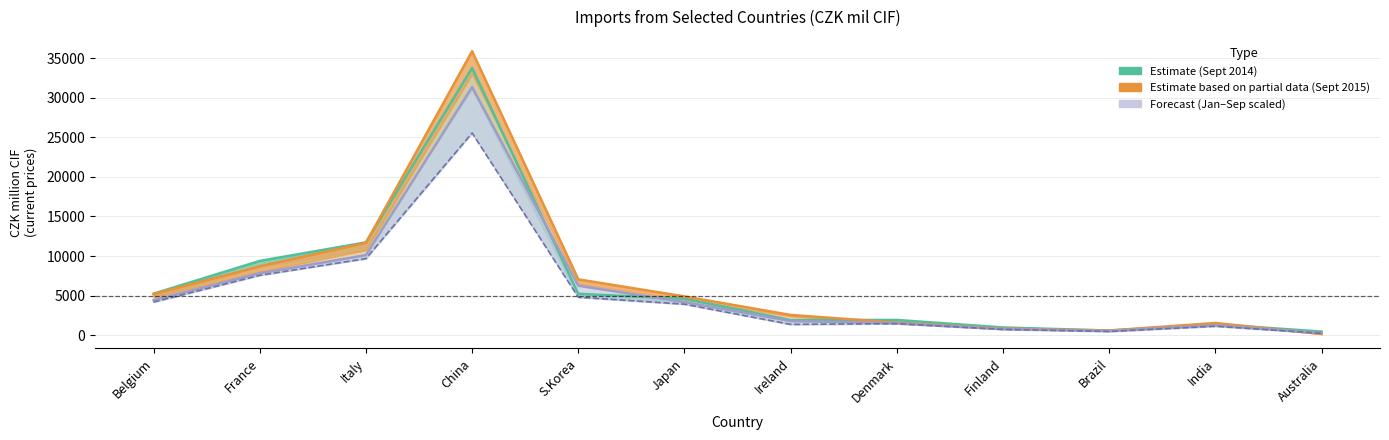

True or false: Sept 2014 and Jan–Sep 2014 (÷10) cross at least once.

False